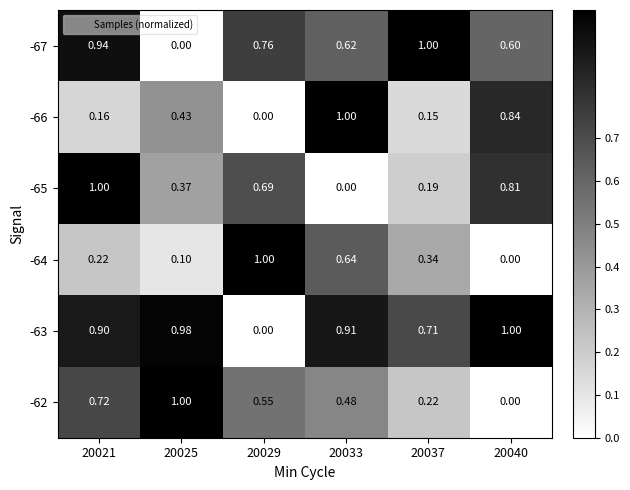

Is the value of -62 at 20037 greater than the value of -67 at 20040?

No